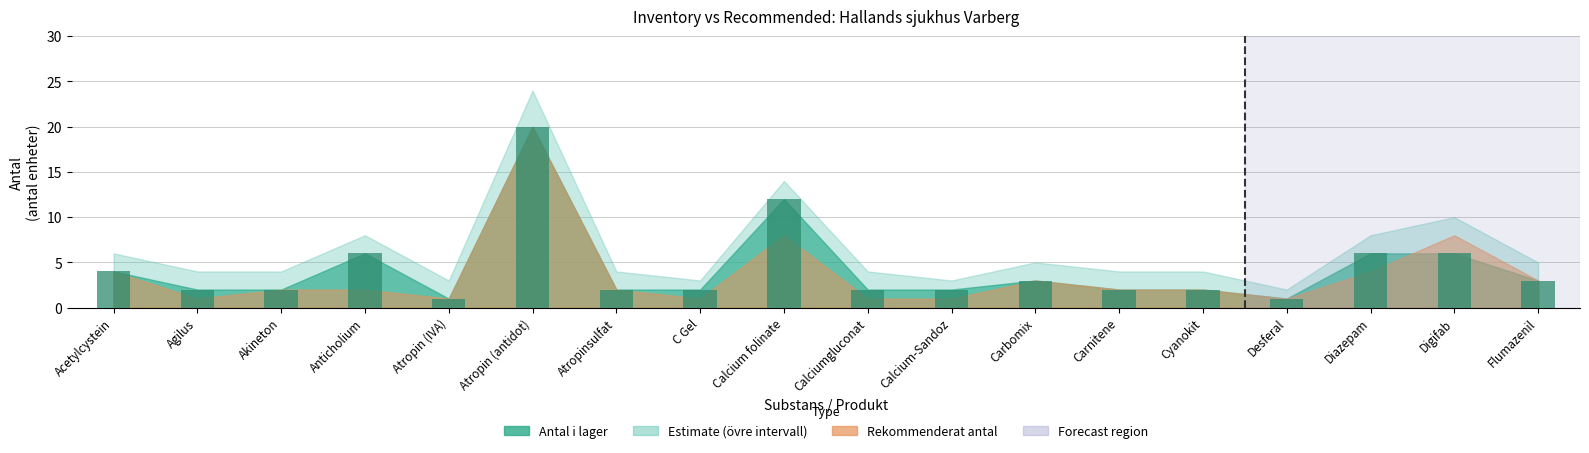

What is the sum of the values at Calcium-Sandoz and Cyanokit?

4